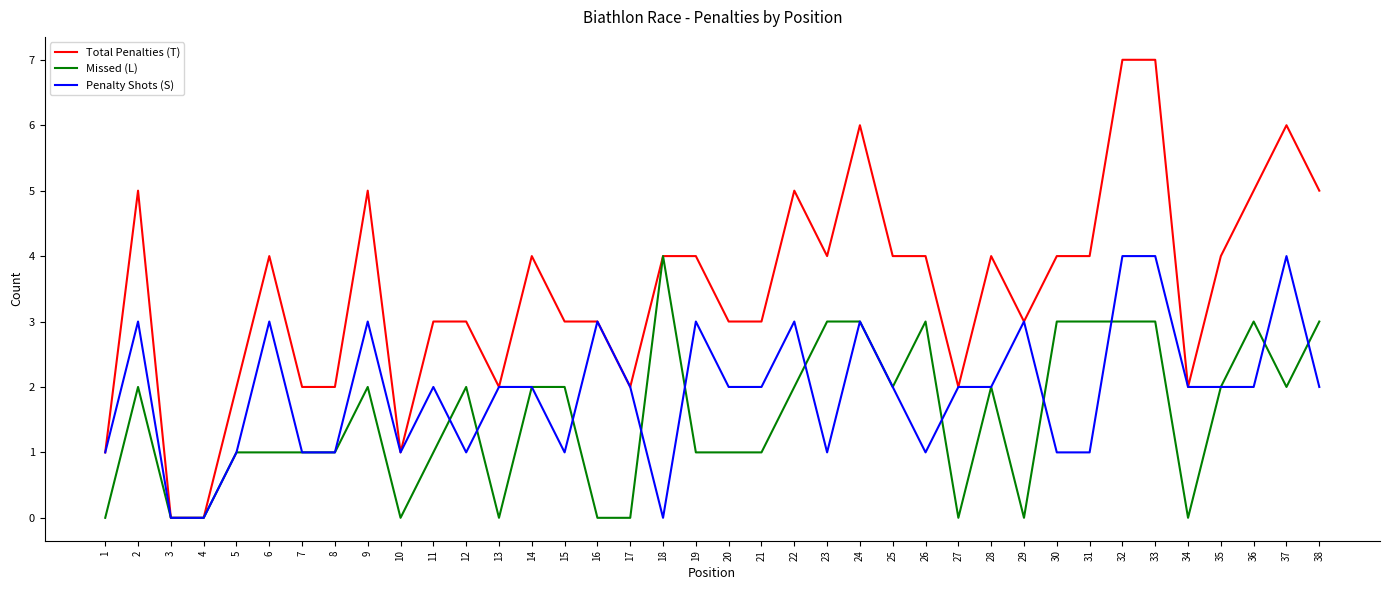

Which category has the highest value in the Missed (L) series?

18